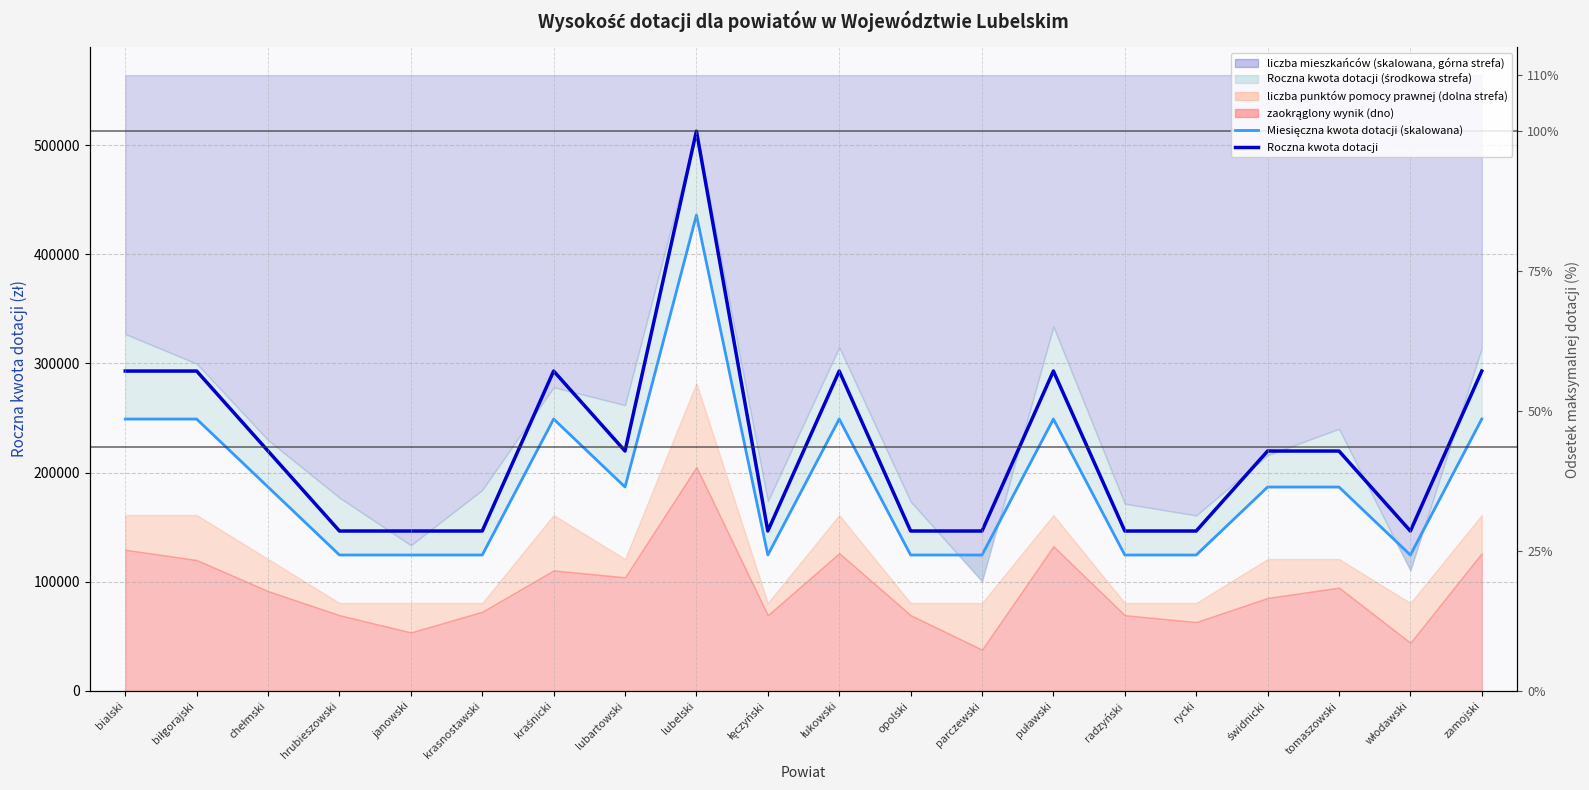

True or false: Miesięczna kwota dotacji (scaled) and Roczna kwota dotacji cross at least once.

False